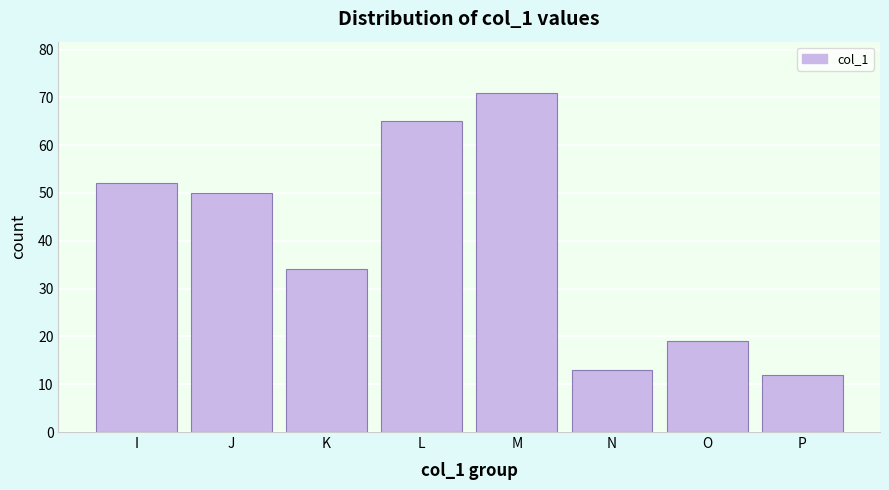

Reading left to right, extract all data points from this chart.

52	50	34	65	71	13	19	12